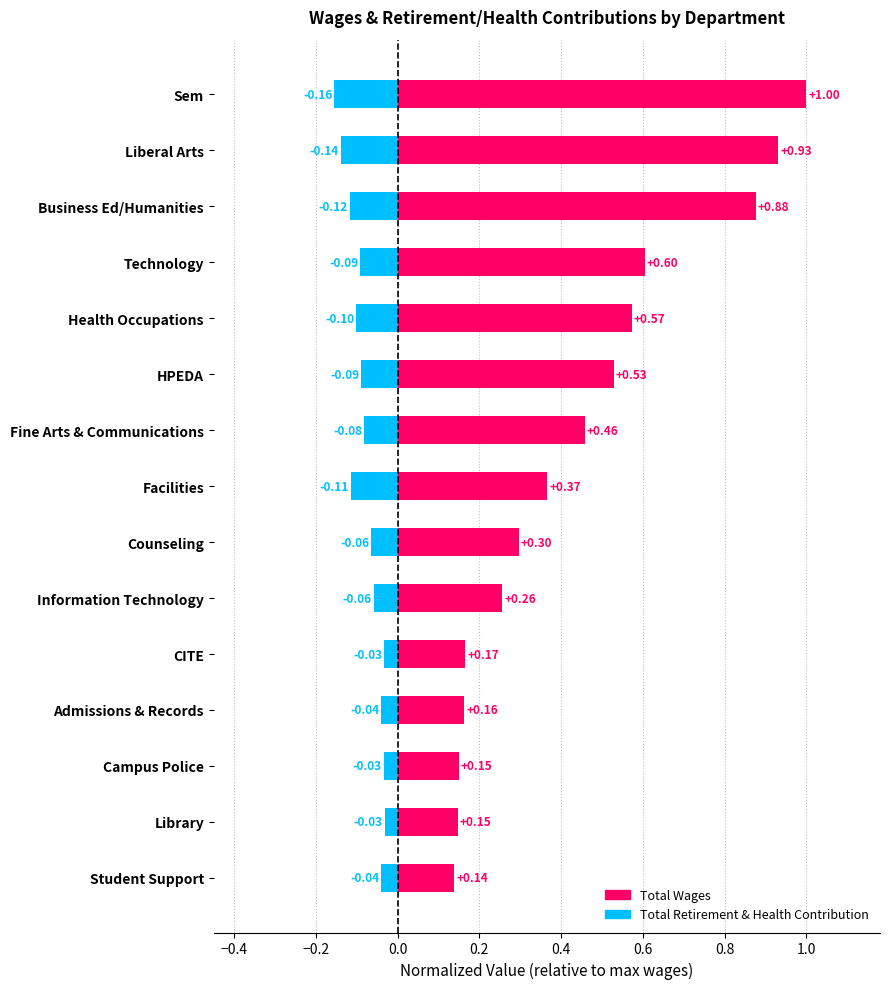

List the series in order of their peak value, highest first.

Total Wages, Total Retirement & Health Contribution